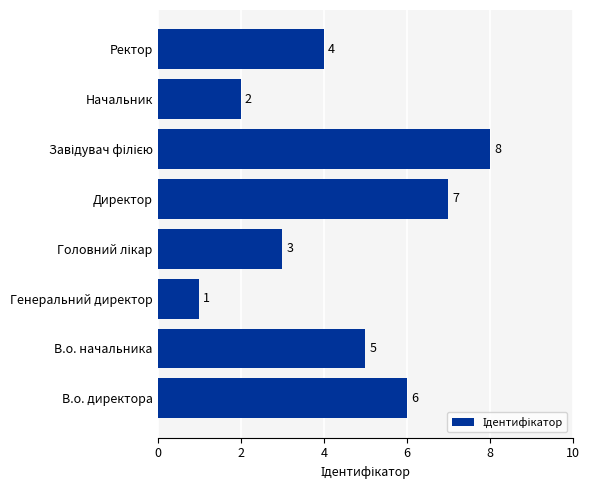

Between Начальник and Ректор, which is larger?

Ректор